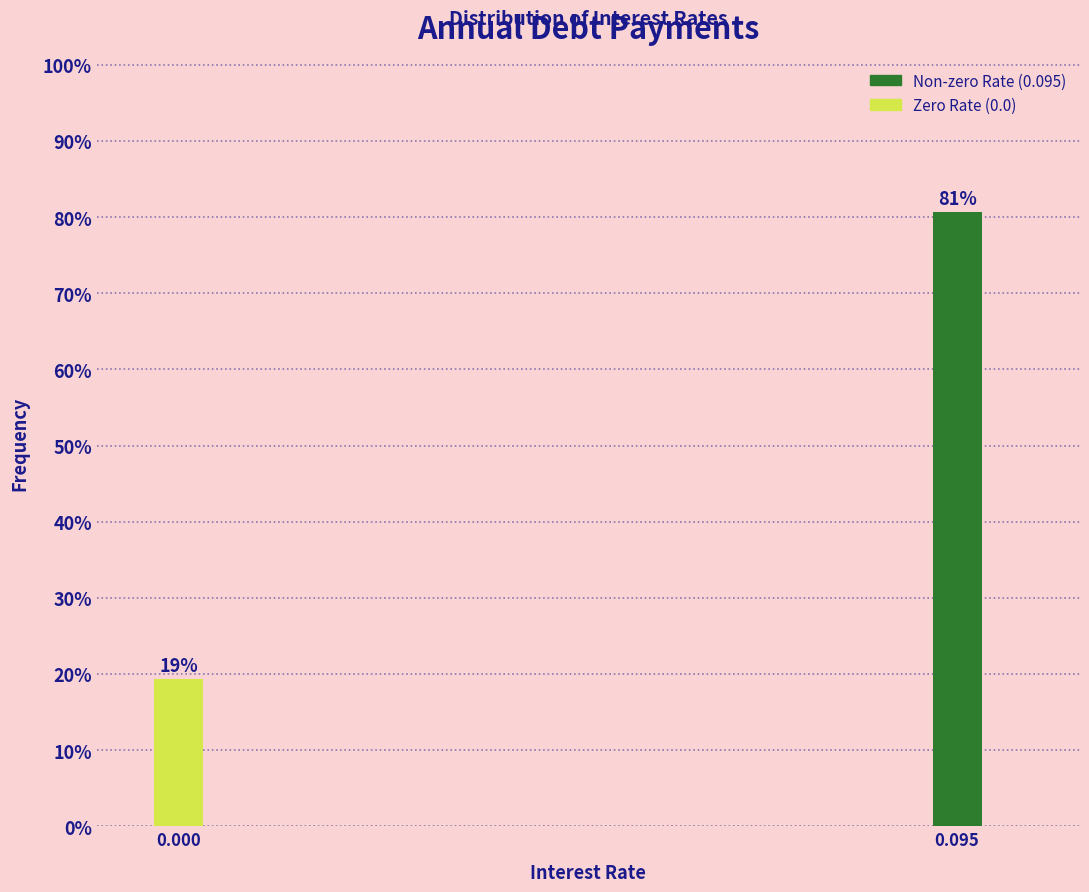

Rank the categories by value from lowest to highest.

0.000, 0.095